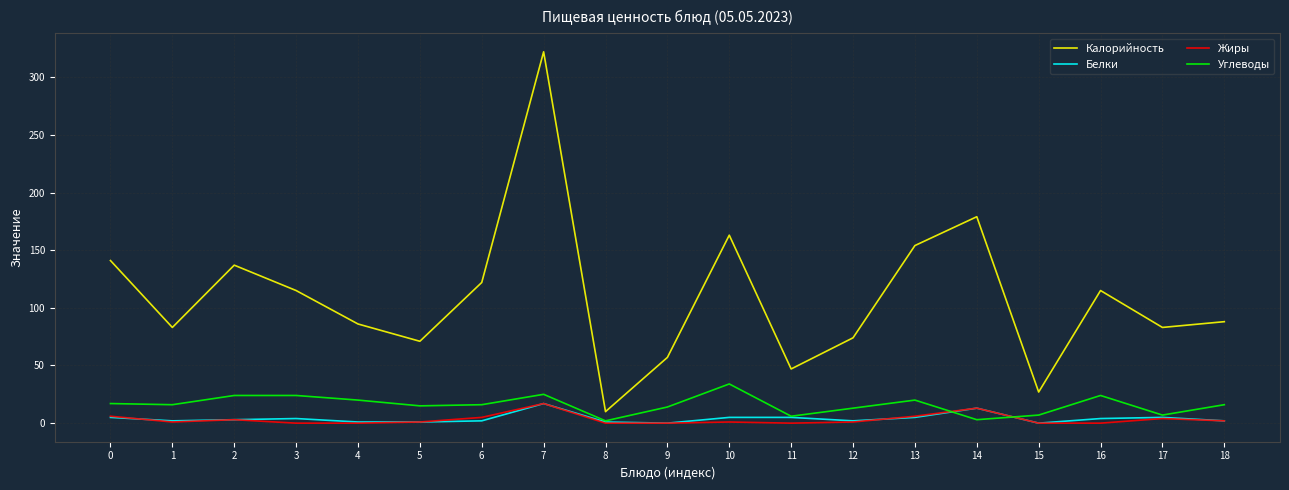

What is the greatest value displayed?

322